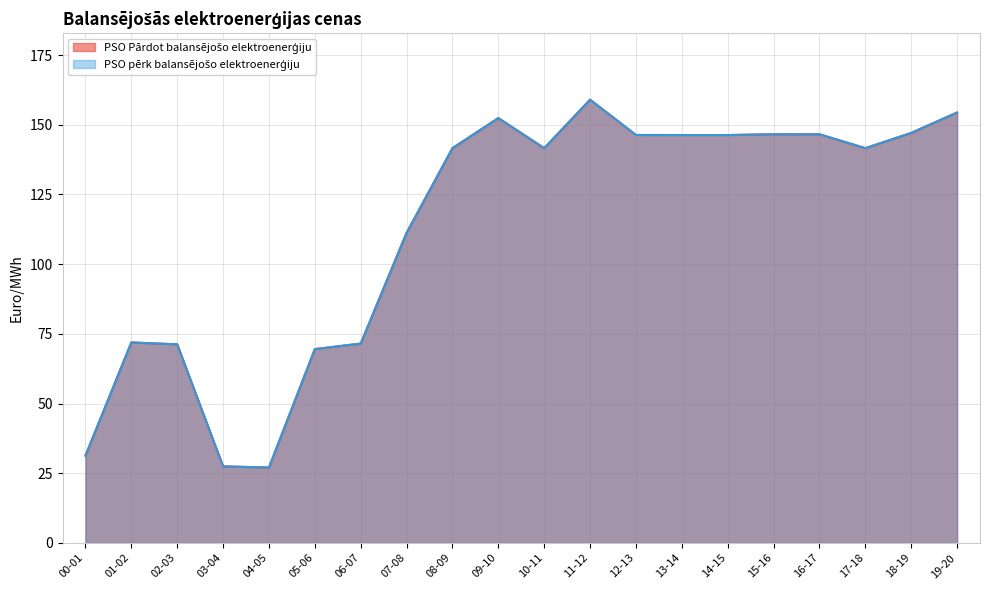

Reading left to right, transcribe all the data shown in this chart.

PSO Pārdot balansējošo elektroenerģiju: 00-01=31.3	01-02=71.9	02-03=71.2	03-04=27.5	04-05=27.0	05-06=69.5	06-07=71.5	07-08=111.2	08-09=141.6	09-10=152.4	10-11=141.6	11-12=159.0	12-13=146.3	13-14=146.3	14-15=146.3	15-16=146.6	16-17=146.6	17-18=141.6	18-19=147.1	19-20=154.4
PSO pērk balansējošo elektroenerģiju: 00-01=31.3	01-02=71.9	02-03=71.2	03-04=27.5	04-05=27.0	05-06=69.5	06-07=71.5	07-08=111.2	08-09=141.6	09-10=152.4	10-11=141.6	11-12=159.0	12-13=146.3	13-14=146.3	14-15=146.3	15-16=146.6	16-17=146.6	17-18=141.6	18-19=147.1	19-20=154.4